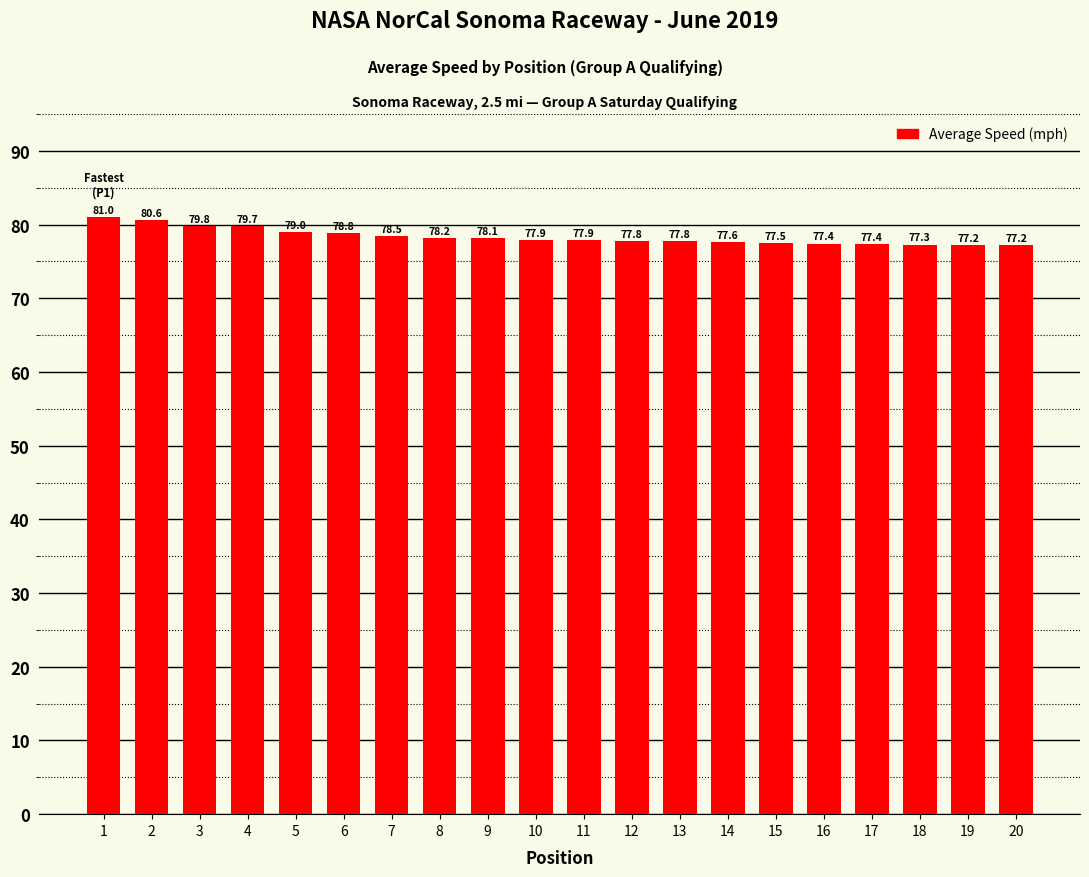

Are the bars grouped side by side (vs. stacked)?

No